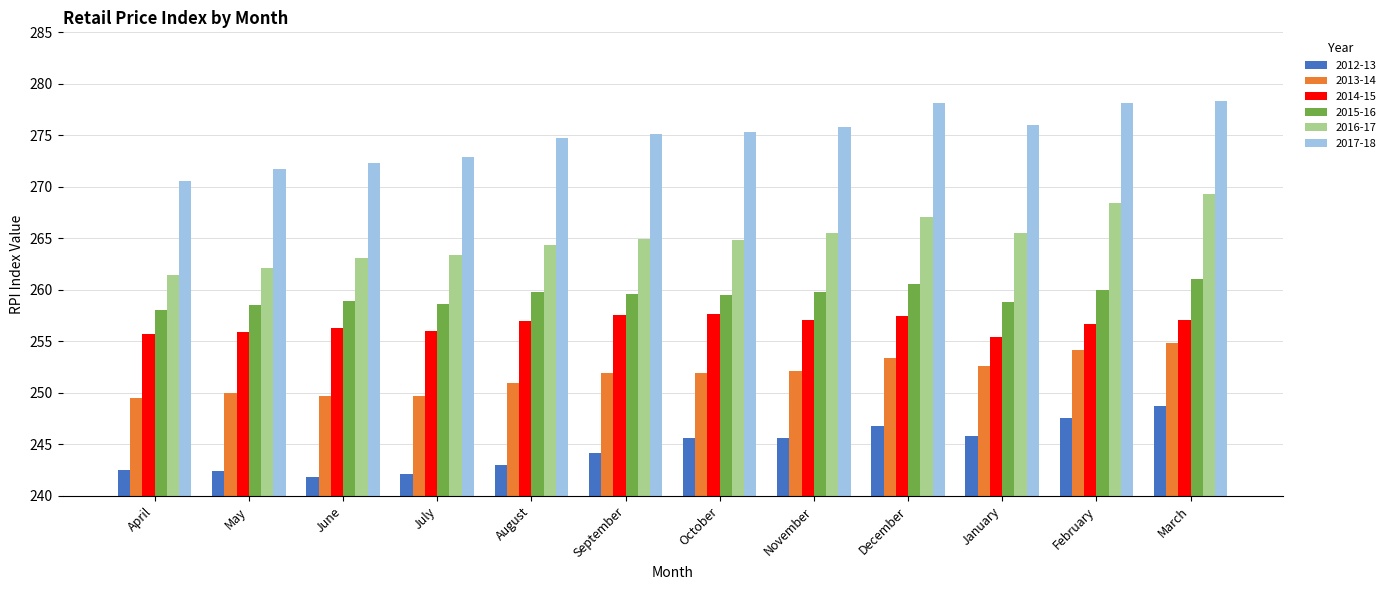

What is the difference between the highest and lowest values at February?

30.5